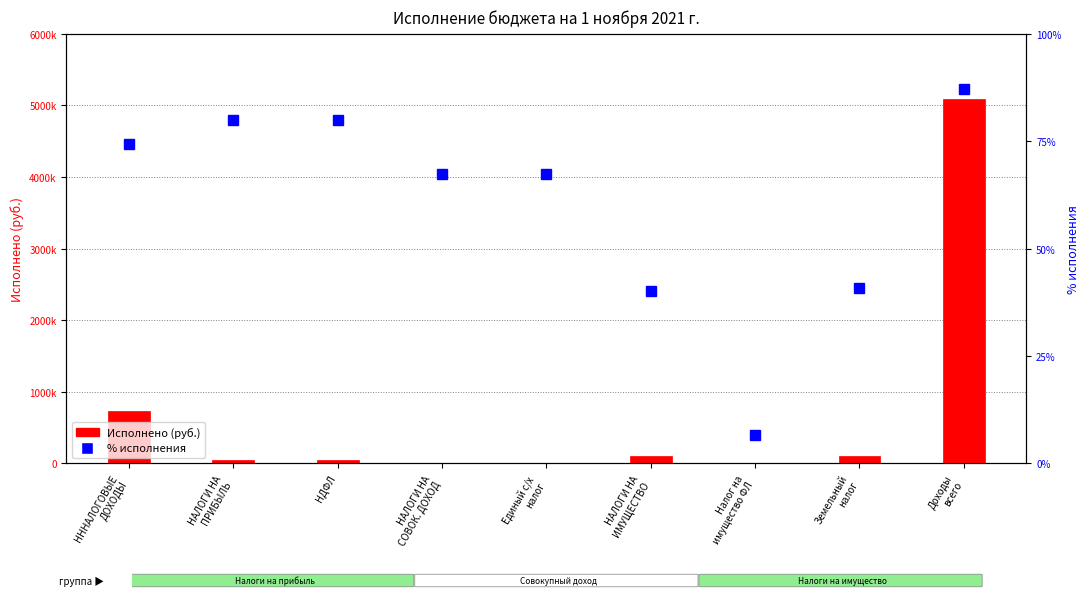

Which category has the highest value in the % исполнения series?

Доходы
всего